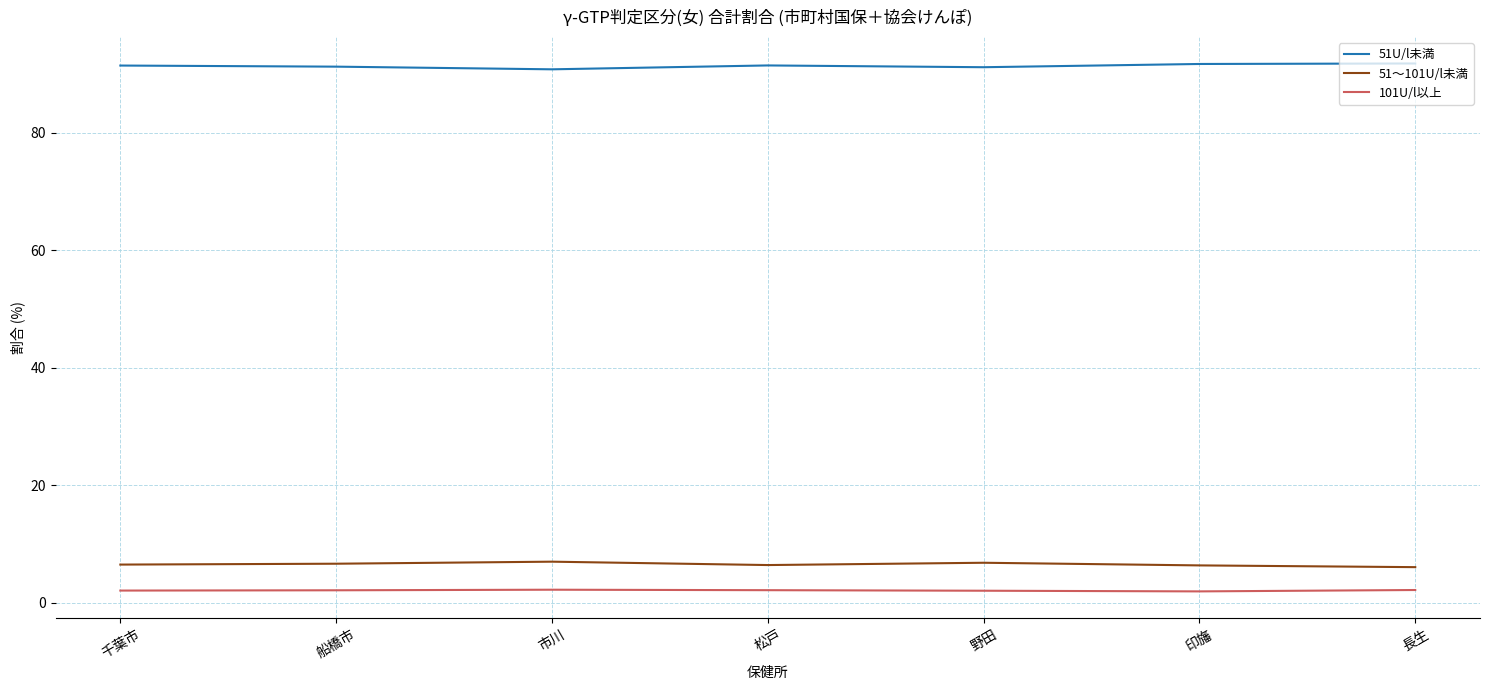

What is the average value of the 51～101U/l未満 series?

6.5